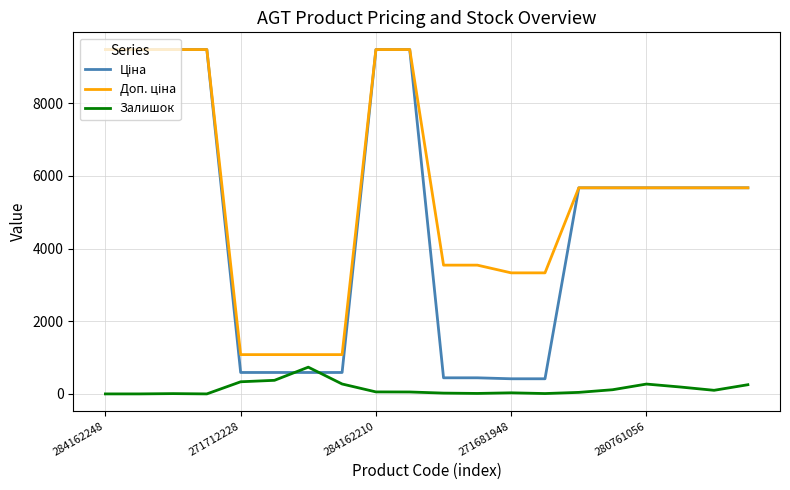

How many lines are shown in the chart?

3